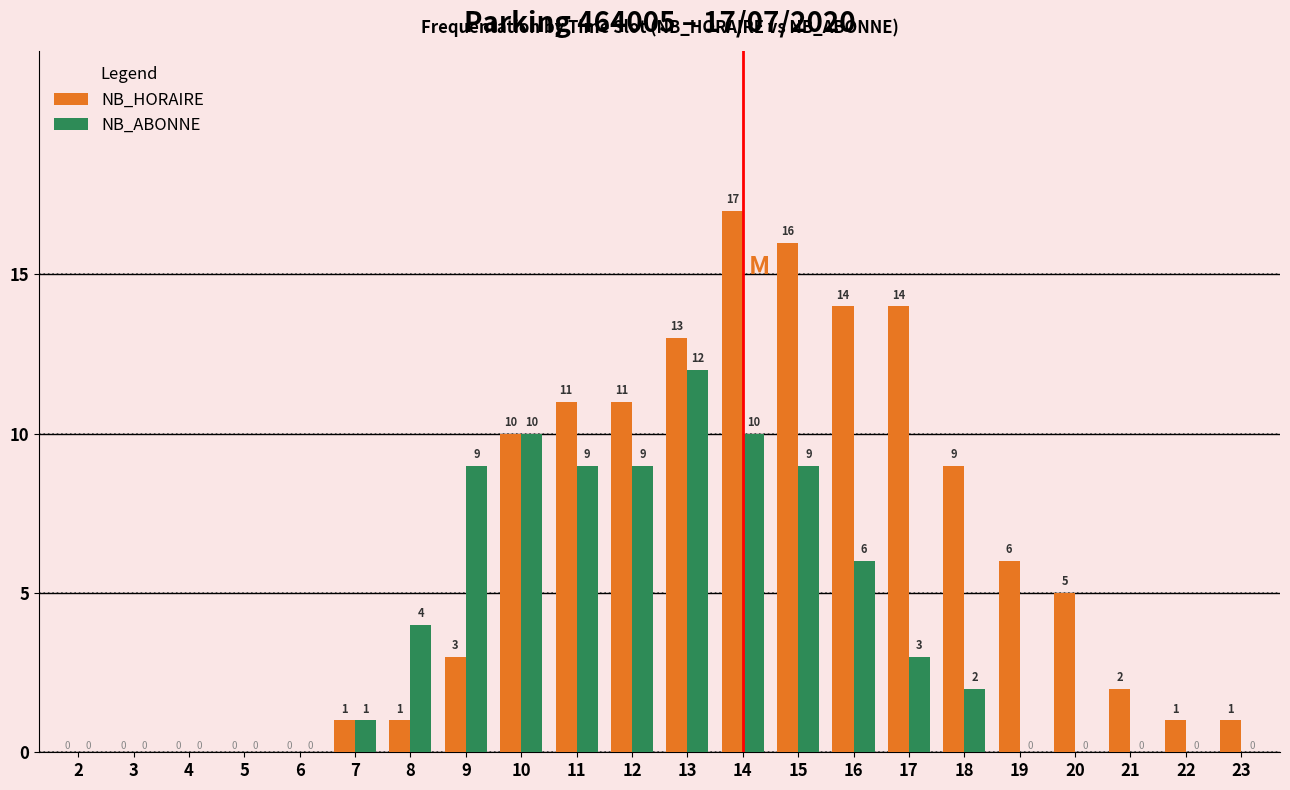

Are the bars grouped side by side (vs. stacked)?

Yes